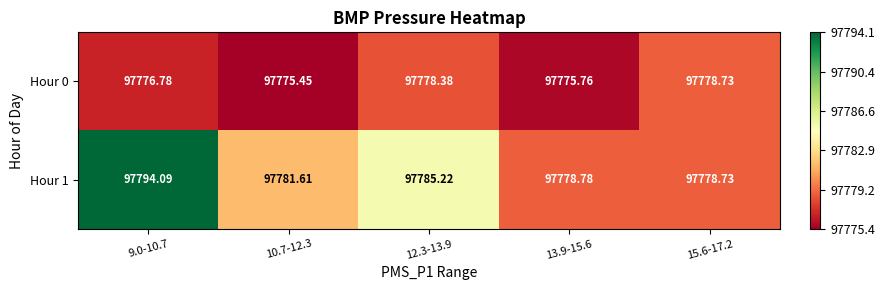

How many distinct data groups are displayed?

2